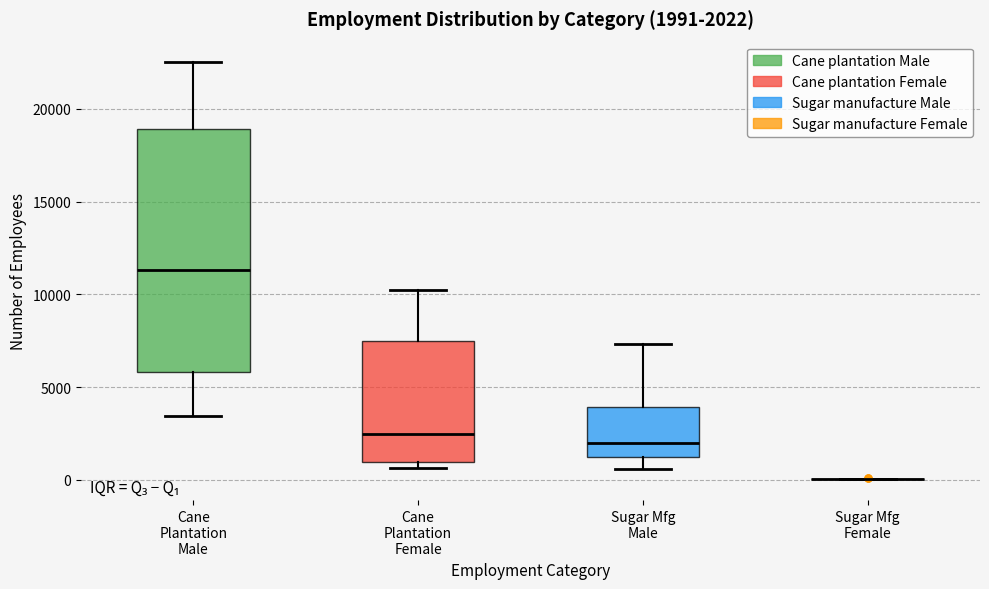

Which box is the tallest, from its lower edge to its upper edge?

Cane Plantation Male